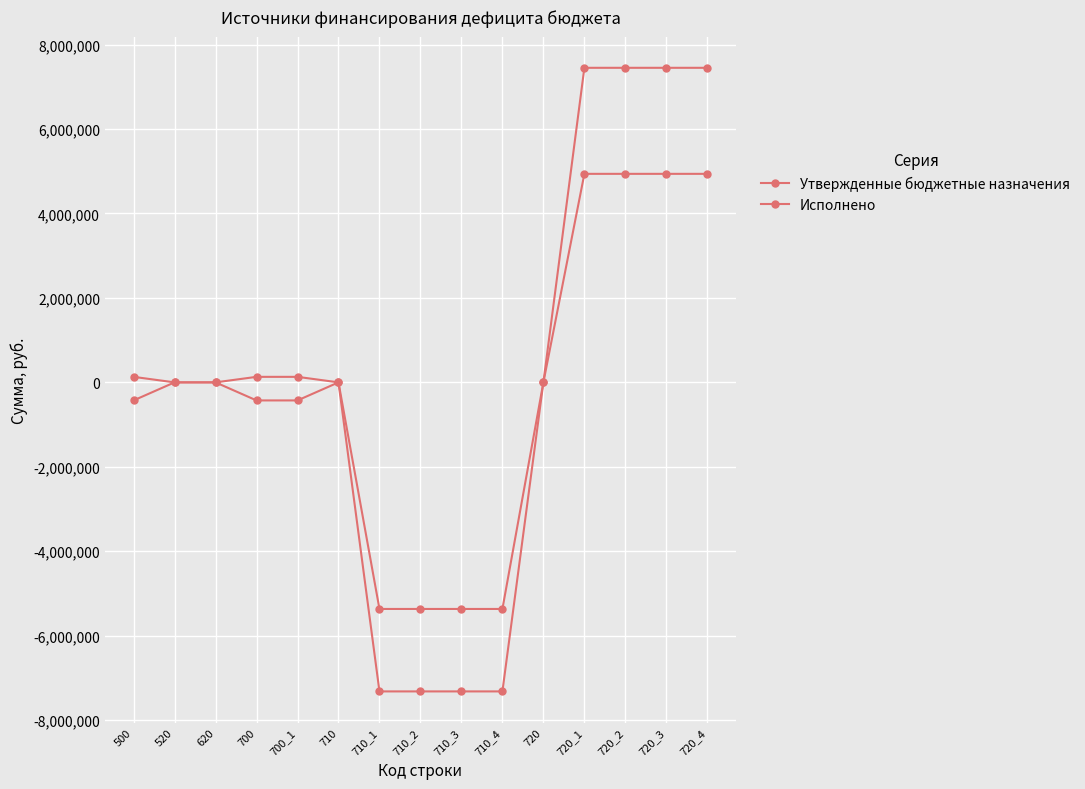

List the labels in order of Утвержденные бюджетные назначения value, largest first.

720_1, 720_2, 720_3, 720_4, 500, 700, 700_1, 520, 620, 710, 720, 710_1, 710_2, 710_3, 710_4